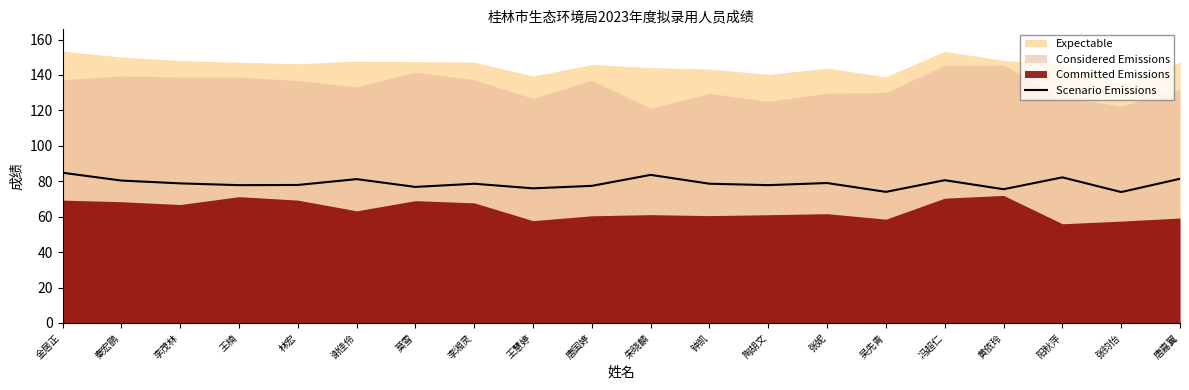

Rank the categories by value from highest to lowest.

金居正, 朱晓麟, 阳秋萍, 唐嘉翼, 谢佳伶, 冯超仁, 秦宏鹏, 张妮, 李茂林, 李湘灵, 钟凯, 林宏, 王楠, 陶胡文, 唐国婷, 莫雪, 王慧婷, 黄依玲, 吴先青, 张钧怡